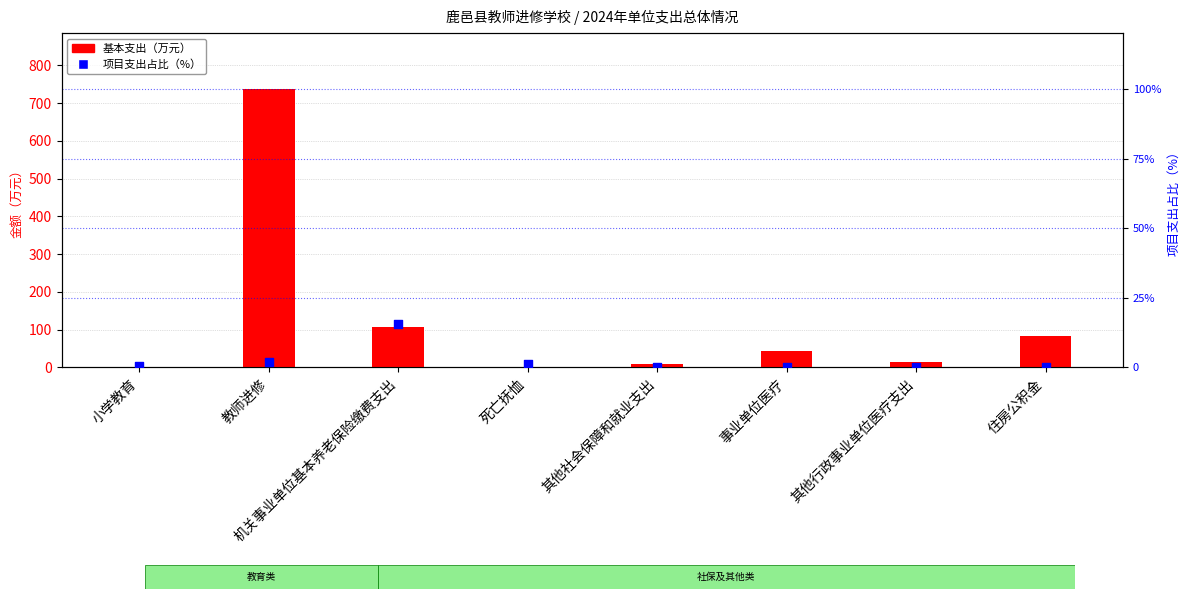

Is the value of 项目支出占比（%） at 机关事业单位基本养老保险缴费支出 greater than the value of 基本支出（万元） at 事业单位医疗?

No